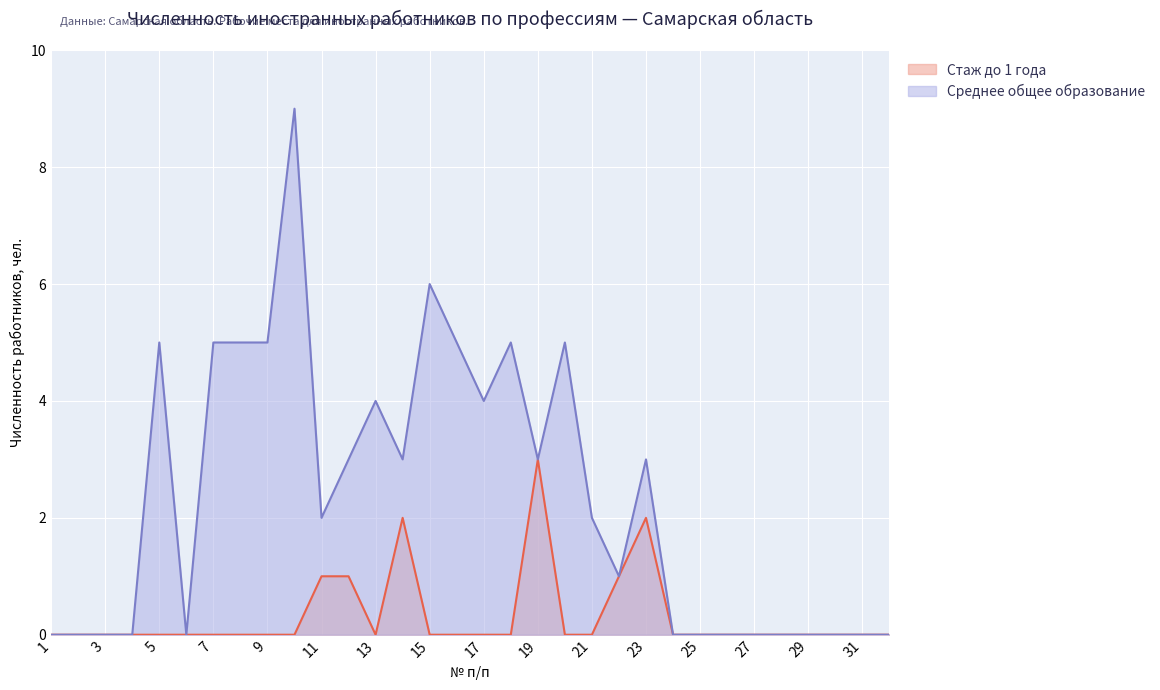

Reading left to right, transcribe all the data shown in this chart.

Стаж до 1 года: 1=0	2=0	3=0	4=0	5=0	6=0	7=0	8=0	9=0	10=0	11=1	12=1	13=0	14=2	15=0	16=0	17=0	18=0	19=3	20=0	21=0	22=1	23=2	24=0	25=0	26=0	27=0	28=0	29=0	30=0	31=0	32=0
Среднее общее образование: 1=0	2=0	3=0	4=0	5=5	6=0	7=5	8=5	9=5	10=9	11=2	12=3	13=4	14=3	15=6	16=5	17=4	18=5	19=3	20=5	21=2	22=1	23=3	24=0	25=0	26=0	27=0	28=0	29=0	30=0	31=0	32=0